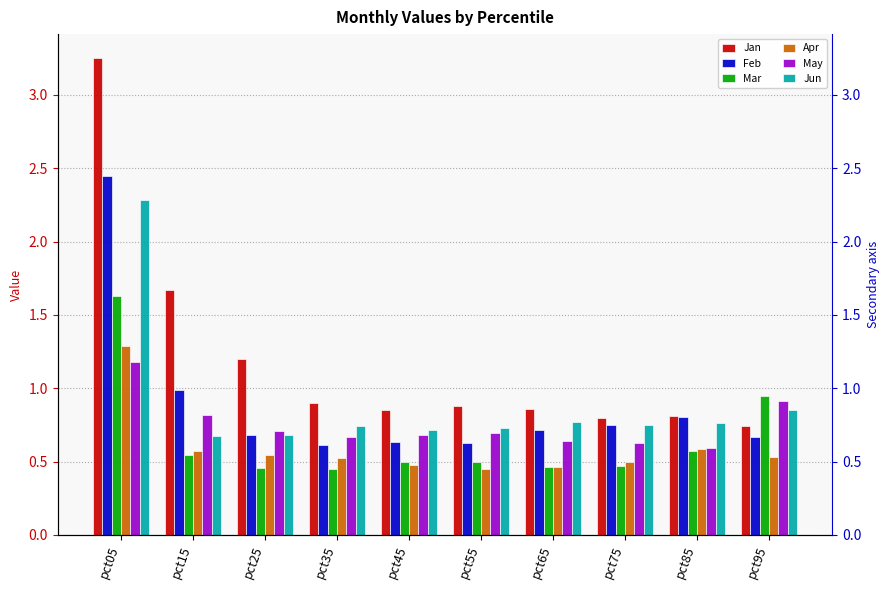

Which series has the largest range (max minus min)?

Jan